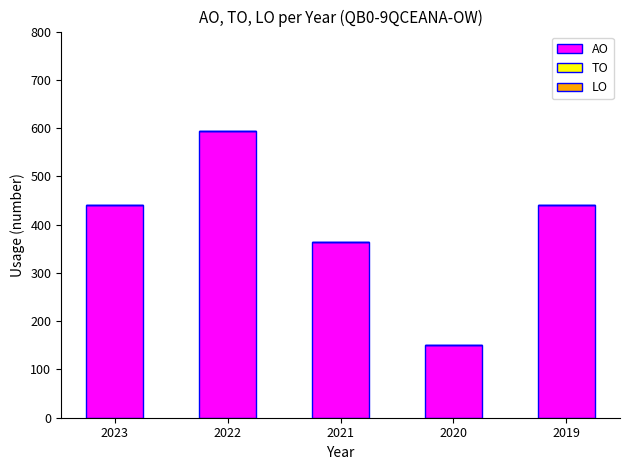

How many series are shown in this chart?

1